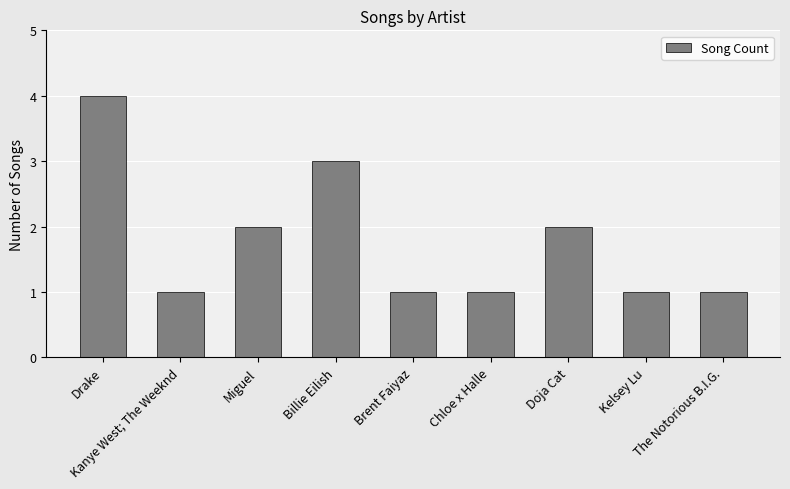

Is it true that the value at The Notorious B.I.G. is 1?

True